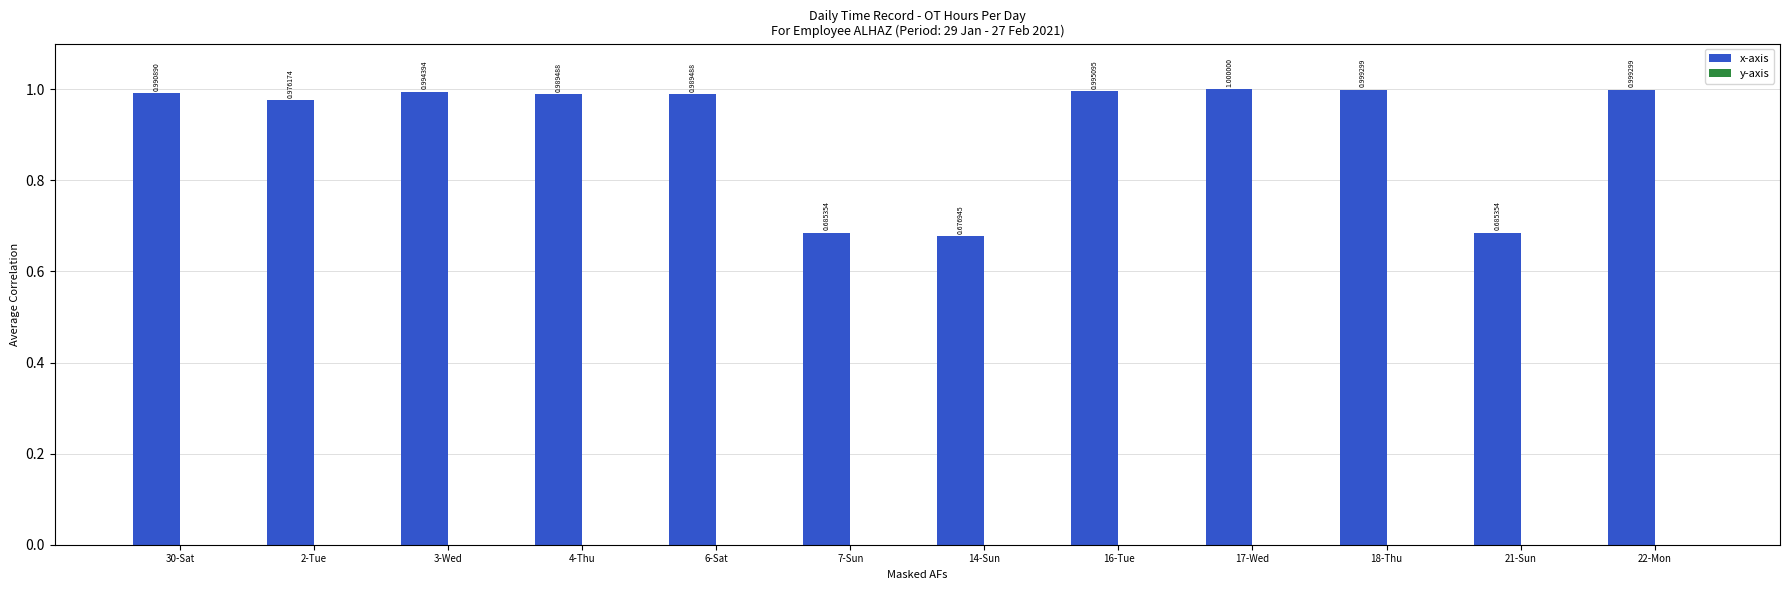

Between 14-Sun and 18-Thu, which is larger?

18-Thu